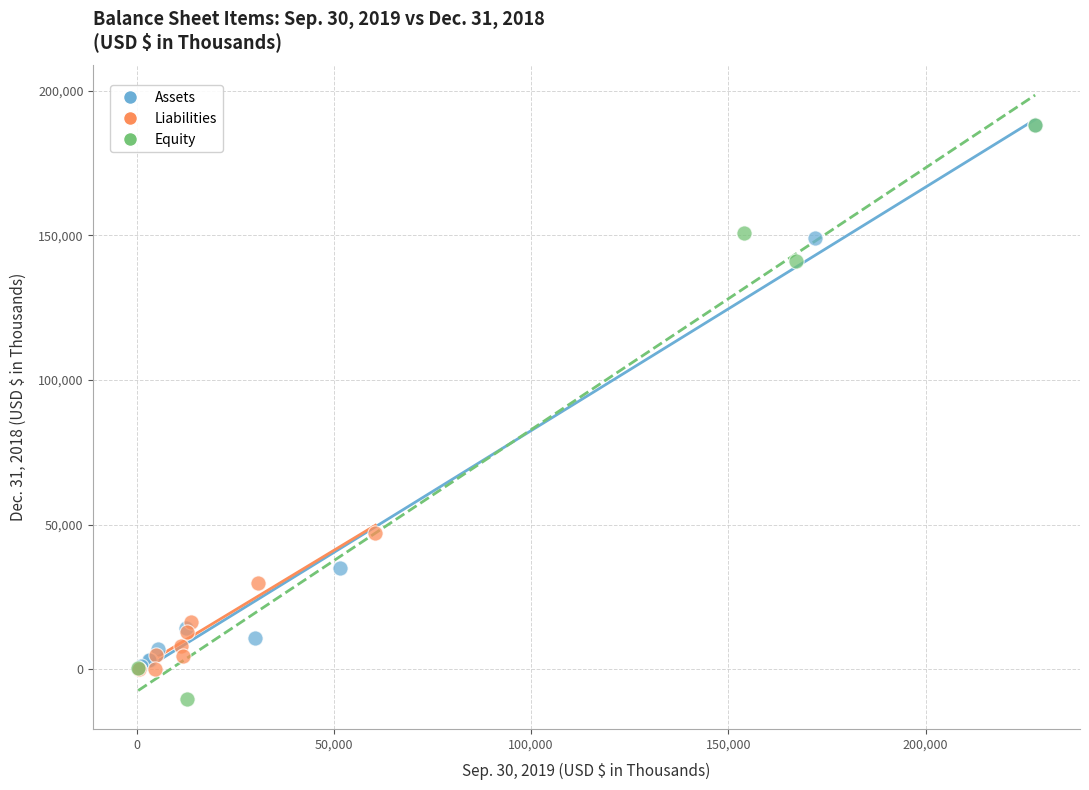

Which series reaches the minimum Y coordinate?

Equity